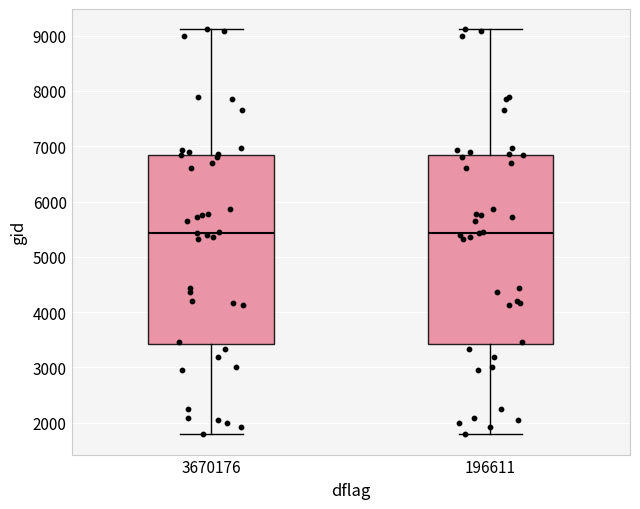

Where does the median line of the box at x = 3670176 sit on the y-axis? The values are not printed on the chart, so give them approximately, as read against the axis.

5400